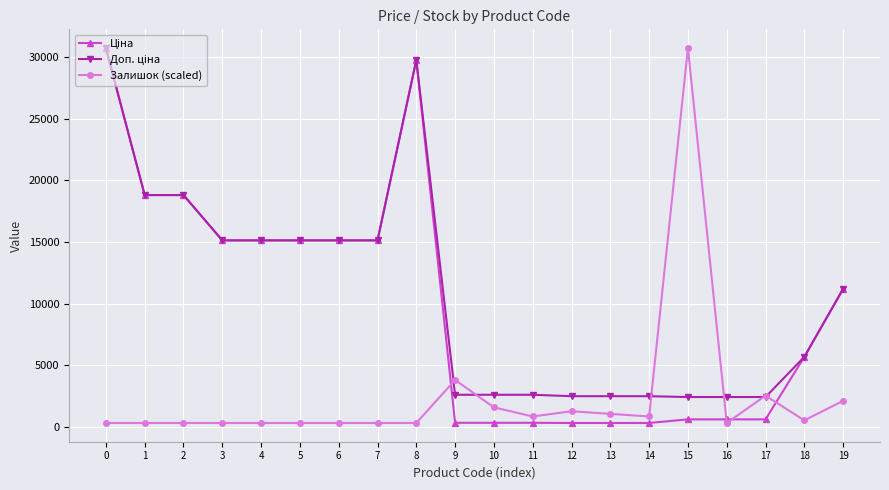

True or false: Залишок (scaled) has more than 1 interior local peaks.

True